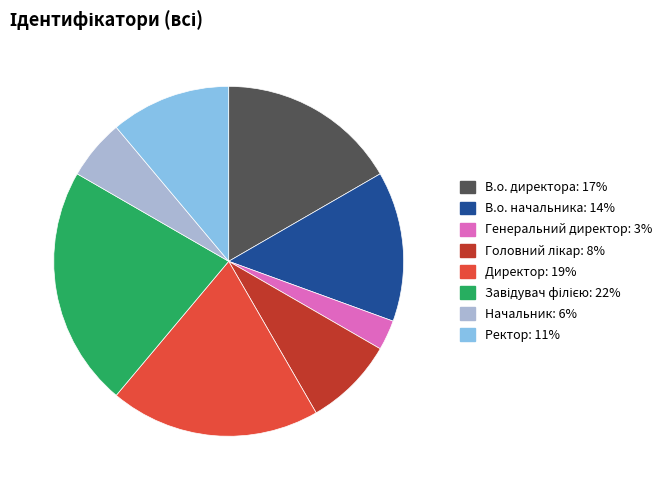

Does Генеральний директор account for over 50% of the chart?

No